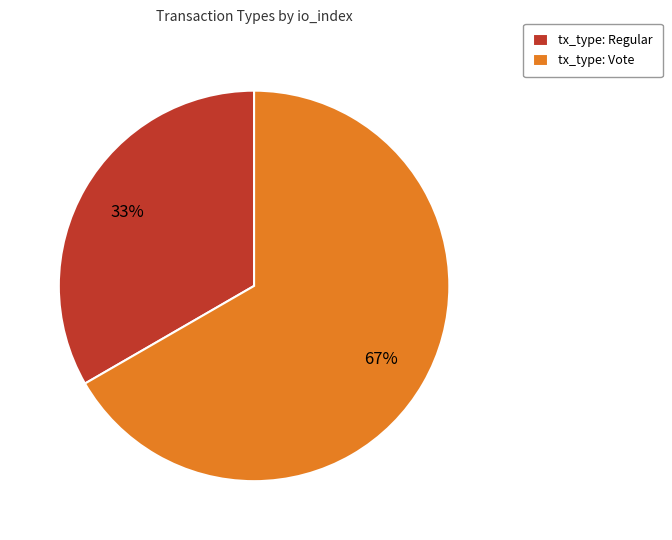

Approximately how many times larger is the value at tx_type: Vote compared to tx_type: Regular?

2.0